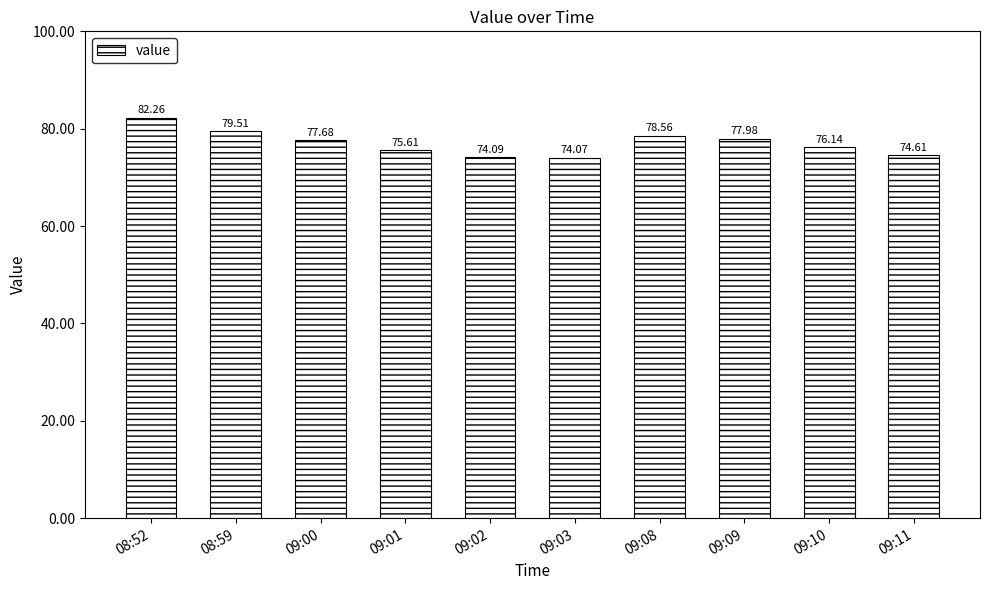

Reading right to left, what are all the values shown in this chart?

09:11=74.6	09:10=76.1	09:09=78.0	09:08=78.6	09:03=74.1	09:02=74.1	09:01=75.6	09:00=77.7	08:59=79.5	08:52=82.3